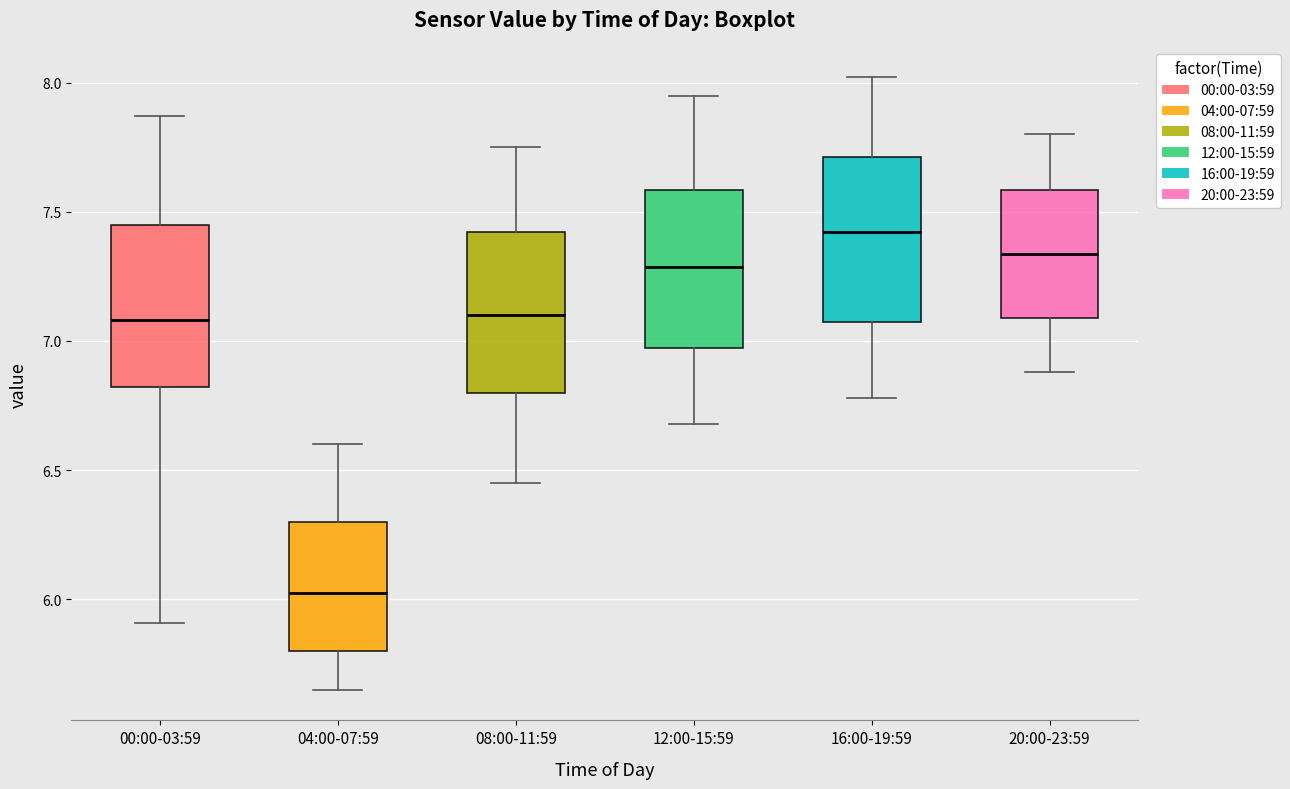

Reading left to right, read every box against the y-axis: the position of its median line, the range the box covers, and the ends of its whiskers. The values are not printed on the chart, so give them approximately, as read against the axis.

00:00-03:59: median 7.10, box 6.80 to 7.45, whiskers 5.90 to 7.85
04:00-07:59: median 6.05, box 5.80 to 6.30, whiskers 5.65 to 6.60
08:00-11:59: median 7.10, box 6.80 to 7.40, whiskers 6.45 to 7.75
12:00-15:59: median 7.30, box 6.95 to 7.60, whiskers 6.70 to 7.95
16:00-19:59: median 7.40, box 7.05 to 7.70, whiskers 6.80 to 8.00
20:00-23:59: median 7.35, box 7.10 to 7.60, whiskers 6.90 to 7.80